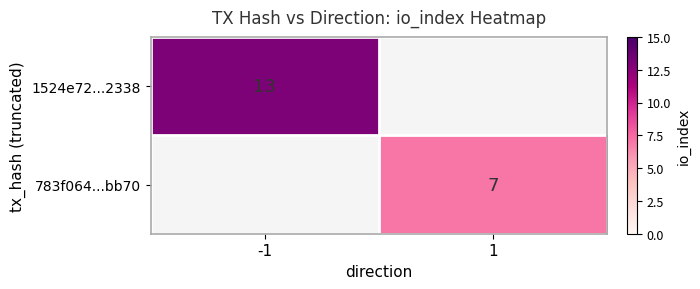

Between 1 and -1, which is larger?

-1